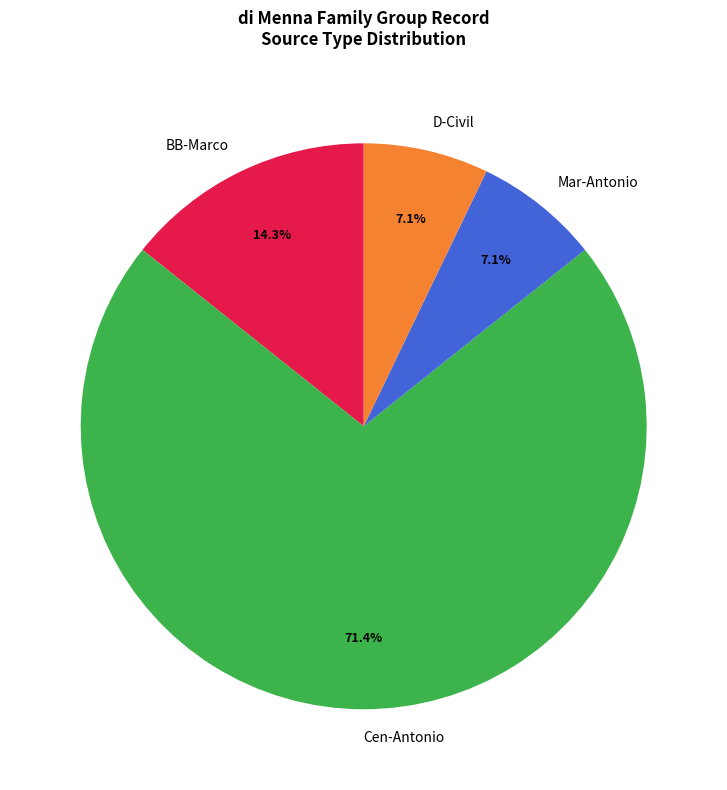

Is there a majority slice in this chart?

Yes